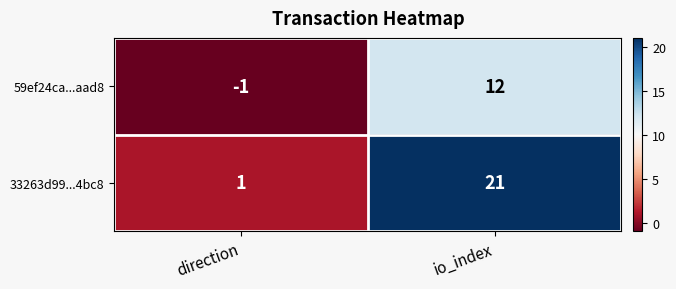

Reading left to right, extract all data points from this chart.

59ef24ca...aad8: -1	12
33263d99...4bc8: 1	21